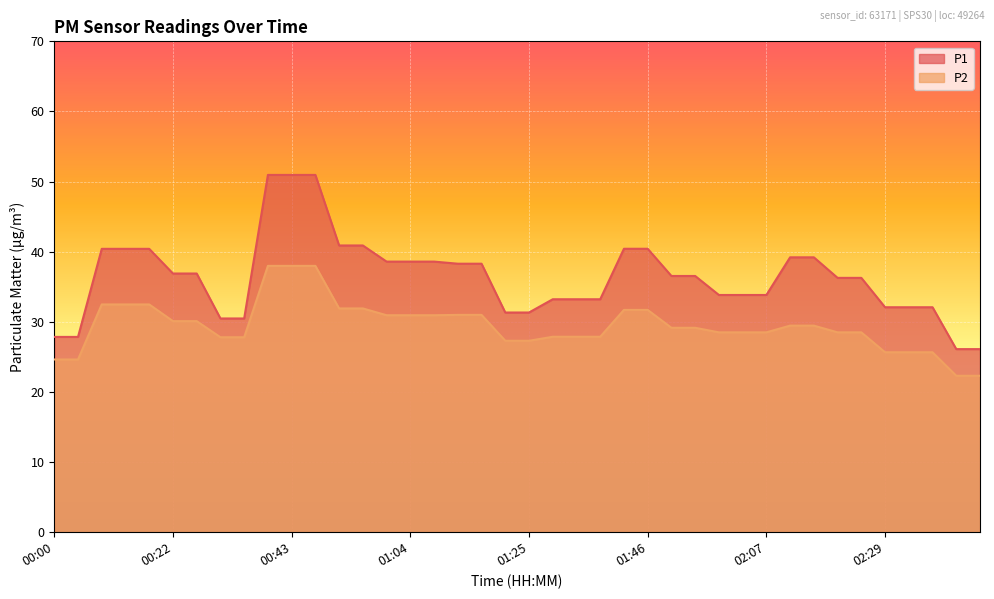

How many values in the P1 series are below 36?

17